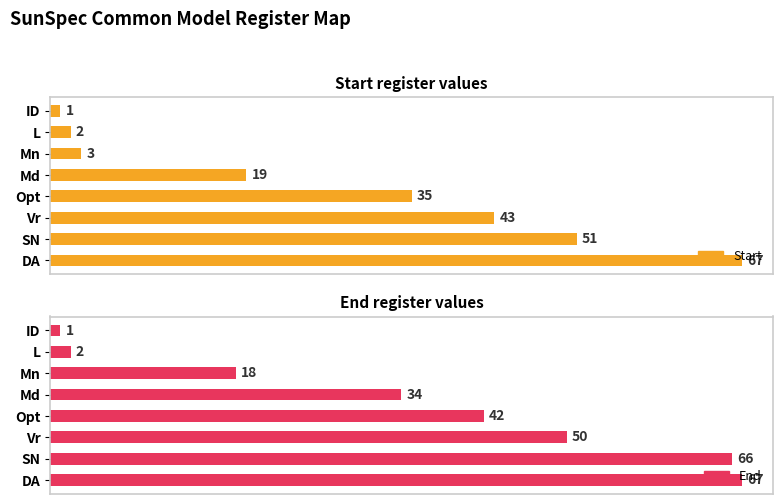

How many bars are there in total?

16